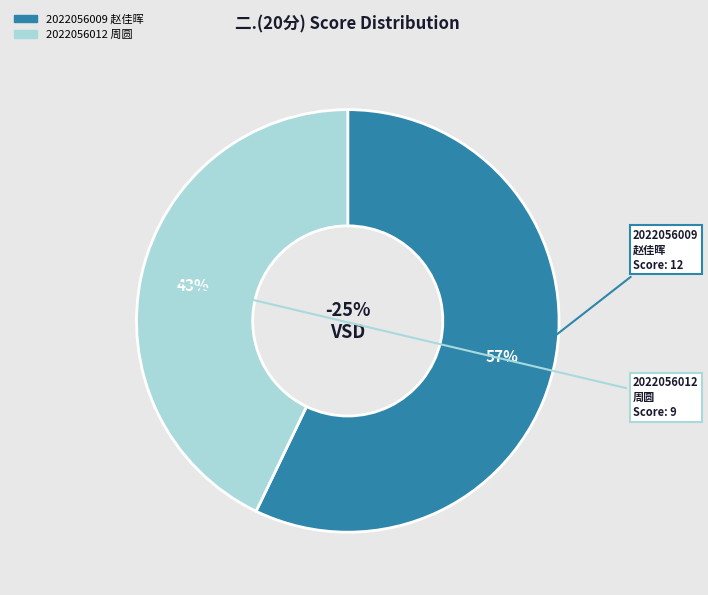

Is it true that 2022056012
周圆 is 43% of the pie?

True